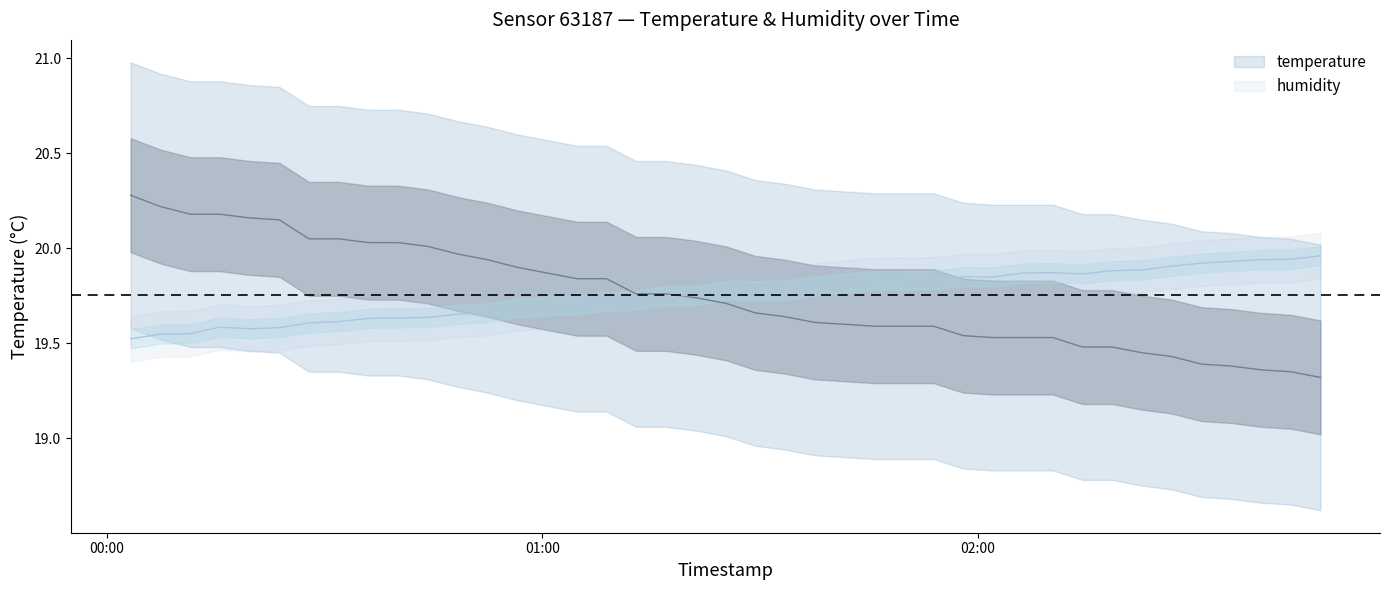

What is the greatest value displayed?

20.3